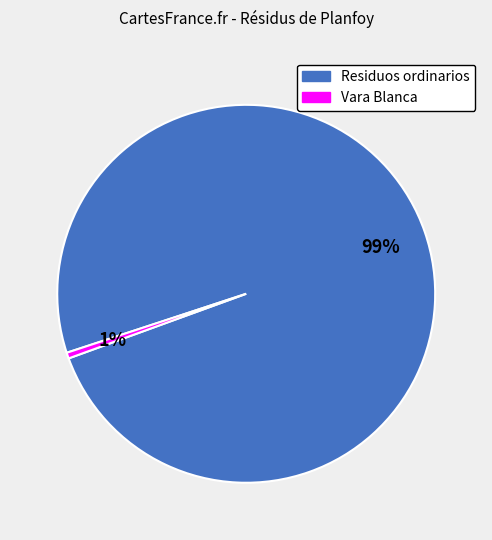

Is there a majority slice in this chart?

Yes